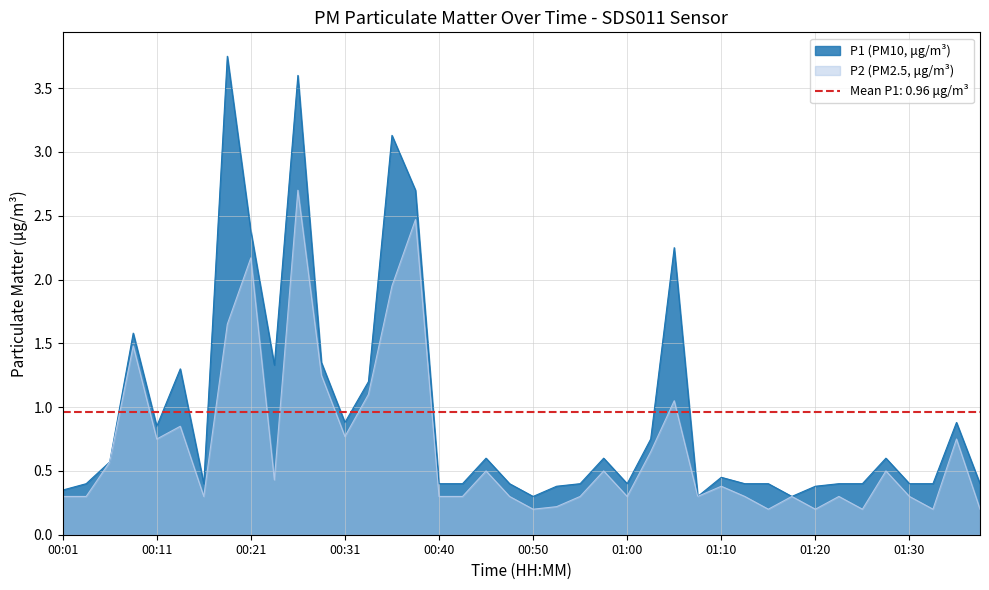

What is the sum of all P2 values?

27.8